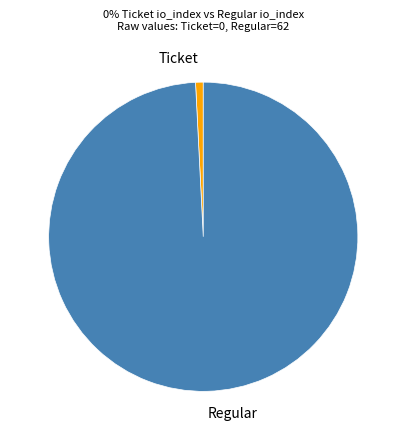

How many segments does this pie chart have?

2